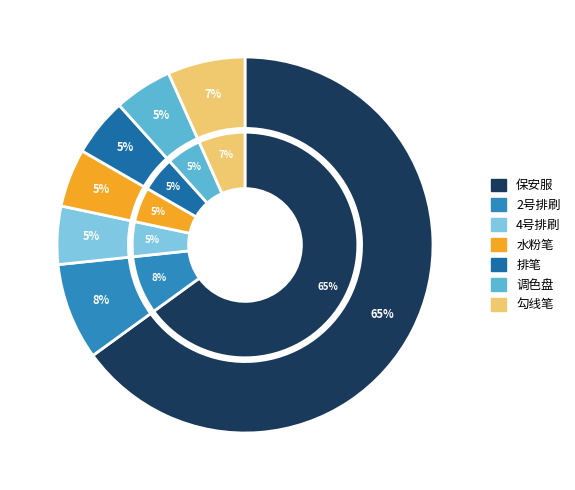

Count the number of slices in the pie.

7